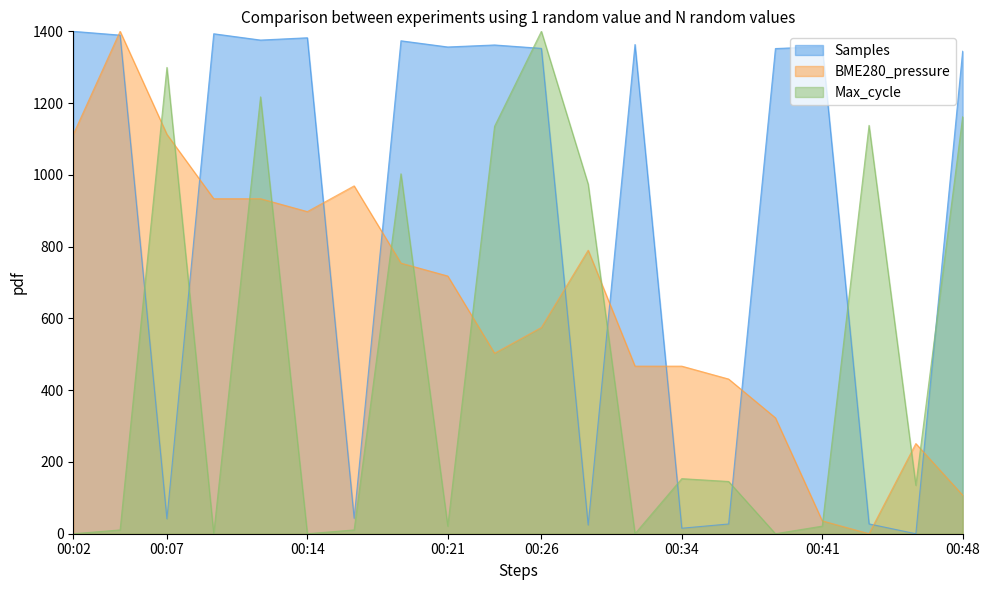

How many interior local valleys does the BME280_pressure series have?

3